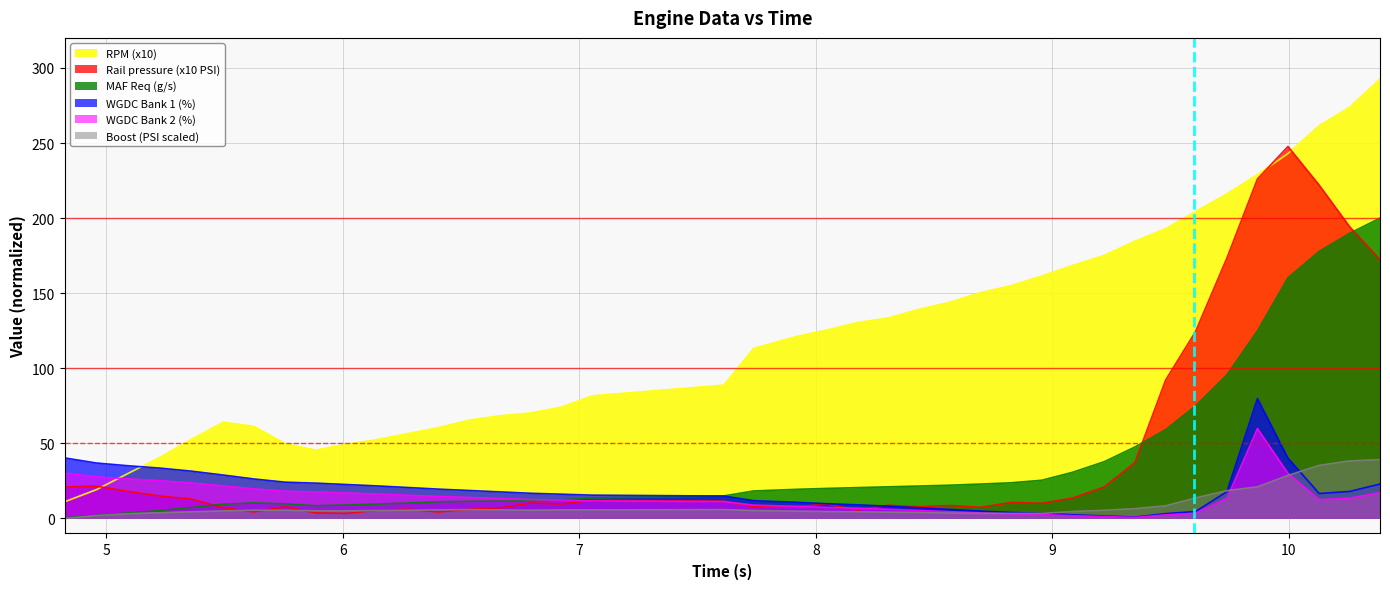

How many data points does each series have?

40